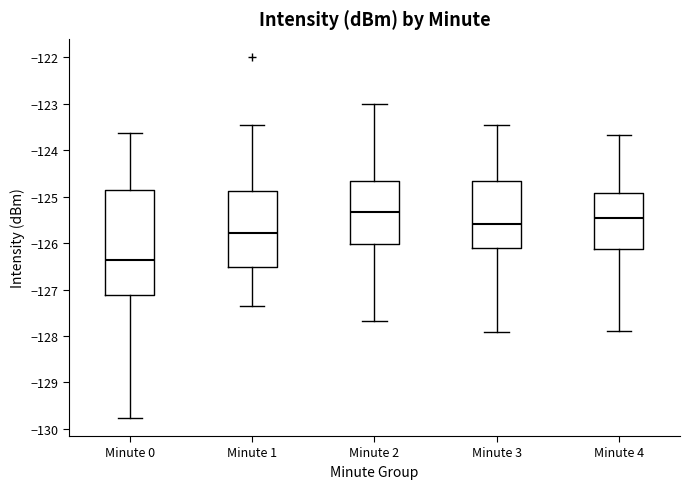

Where does the upper whisker of the box for Minute 3 end on the y-axis? The values are not printed on the chart, so give them approximately, as read against the axis.

-123.5